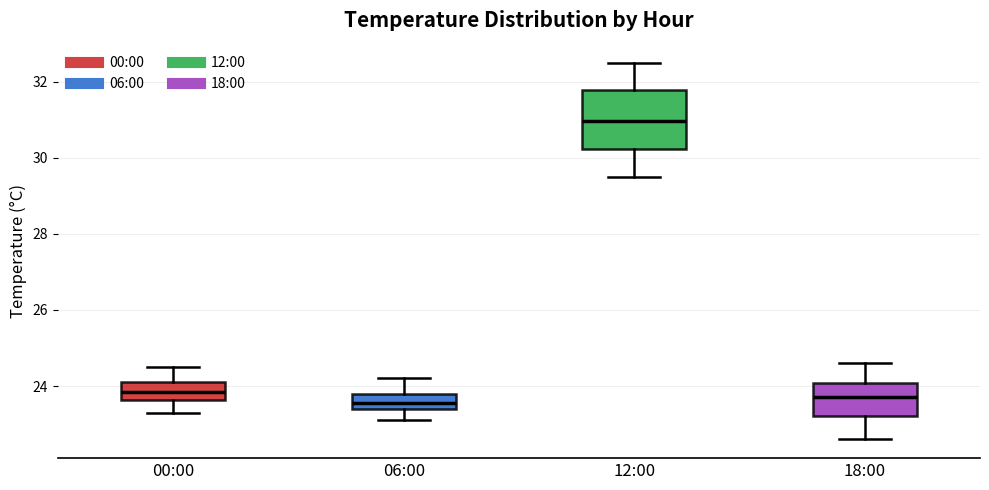

Reading left to right, read every box against the y-axis: the position of its median line, the range the box covers, and the ends of its whiskers. The values are not printed on the chart, so give them approximately, as read against the axis.

00:00: median 23.8, box 23.6 to 24.2, whiskers 23.4 to 24.6
06:00: median 23.6, box 23.4 to 23.8, whiskers 23.2 to 24.2
12:00: median 31.0, box 30.2 to 31.8, whiskers 29.6 to 32.6
18:00: median 23.8, box 23.2 to 24.0, whiskers 22.6 to 24.6